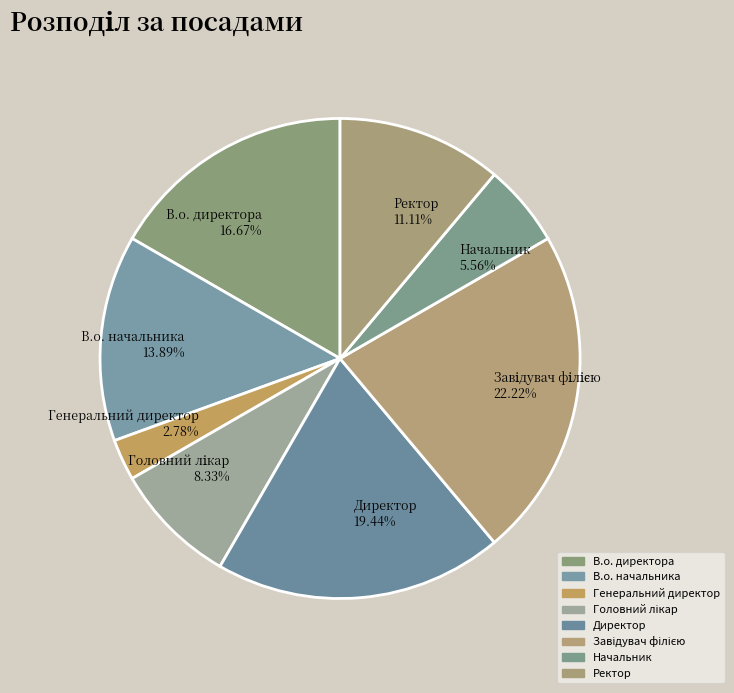

To the nearest percent, what is the difference between the largest and smallest slice percentages?

19%